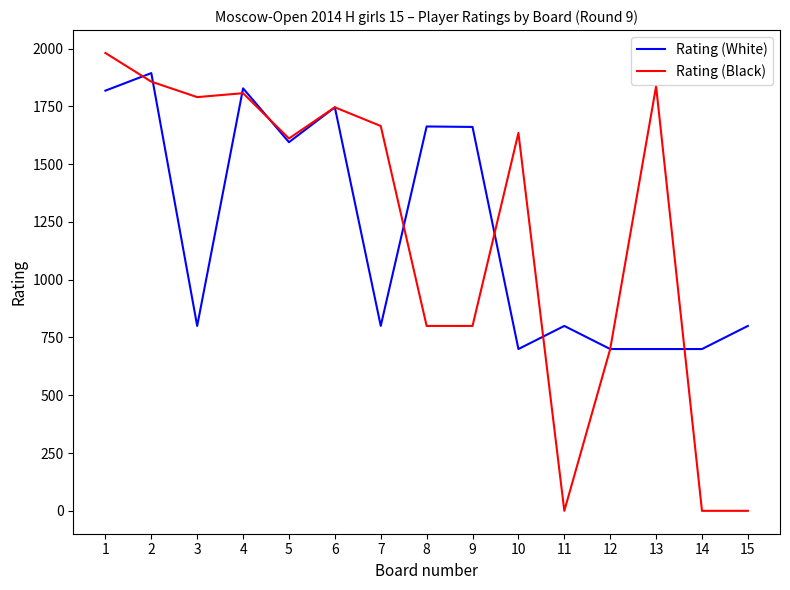

Which series has the widest spread of values?

Rating (Black)